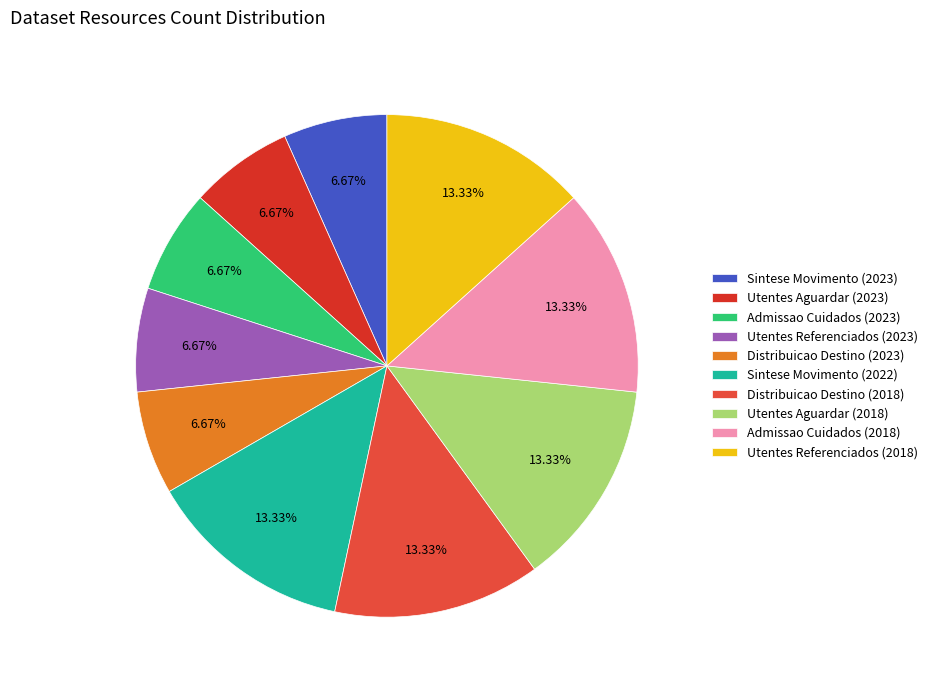

Rank the categories by value from highest to lowest.

Sintese Movimento (2022), Distribuicao Destino (2018), Utentes Aguardar (2018), Admissao Cuidados (2018), Utentes Referenciados (2018), Sintese Movimento (2023), Utentes Aguardar (2023), Admissao Cuidados (2023), Utentes Referenciados (2023), Distribuicao Destino (2023)